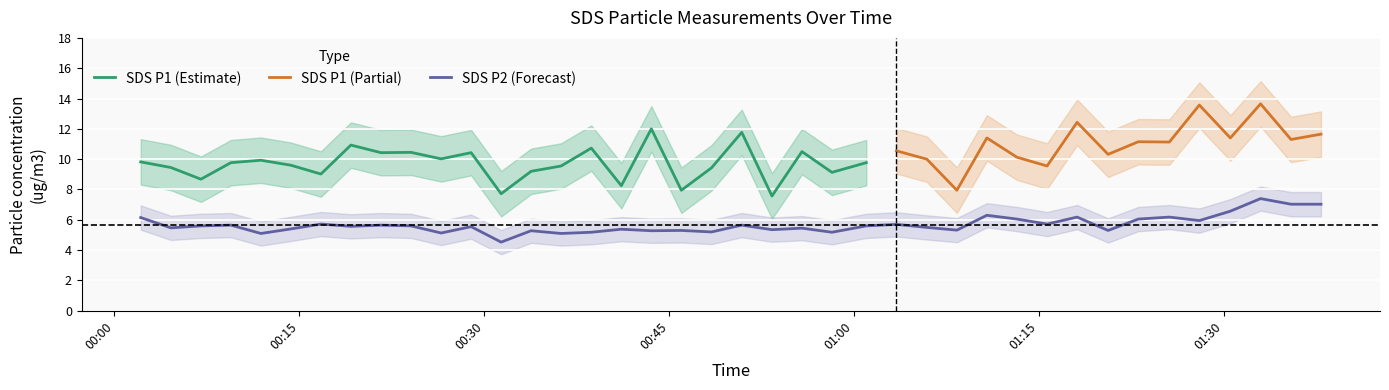

How many interior local valleys (lower than both neighbors) does the data have?

14